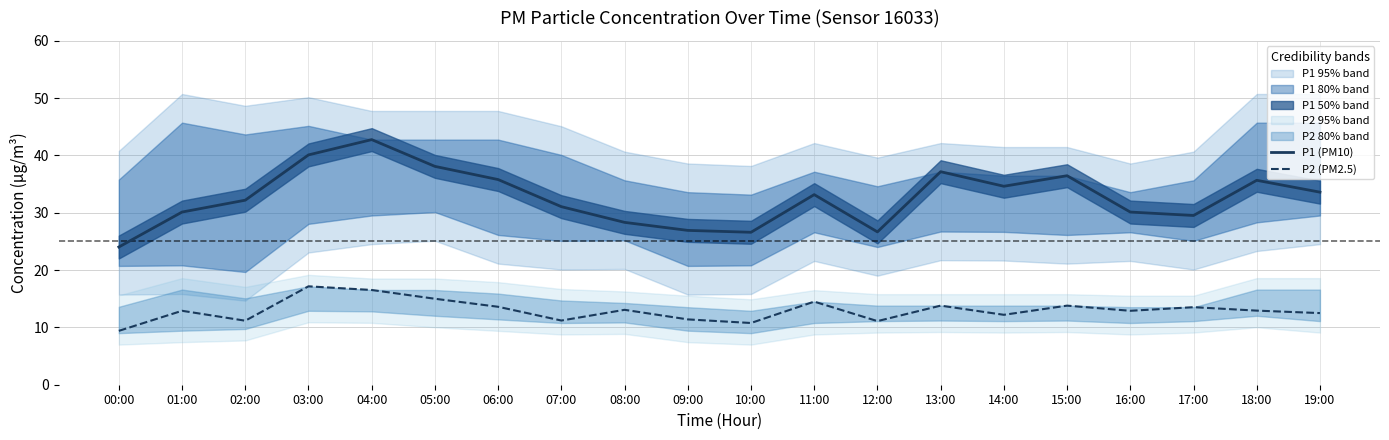

List the series in order of their overall mean, highest first.

P1 (PM10), P2 (PM2.5)